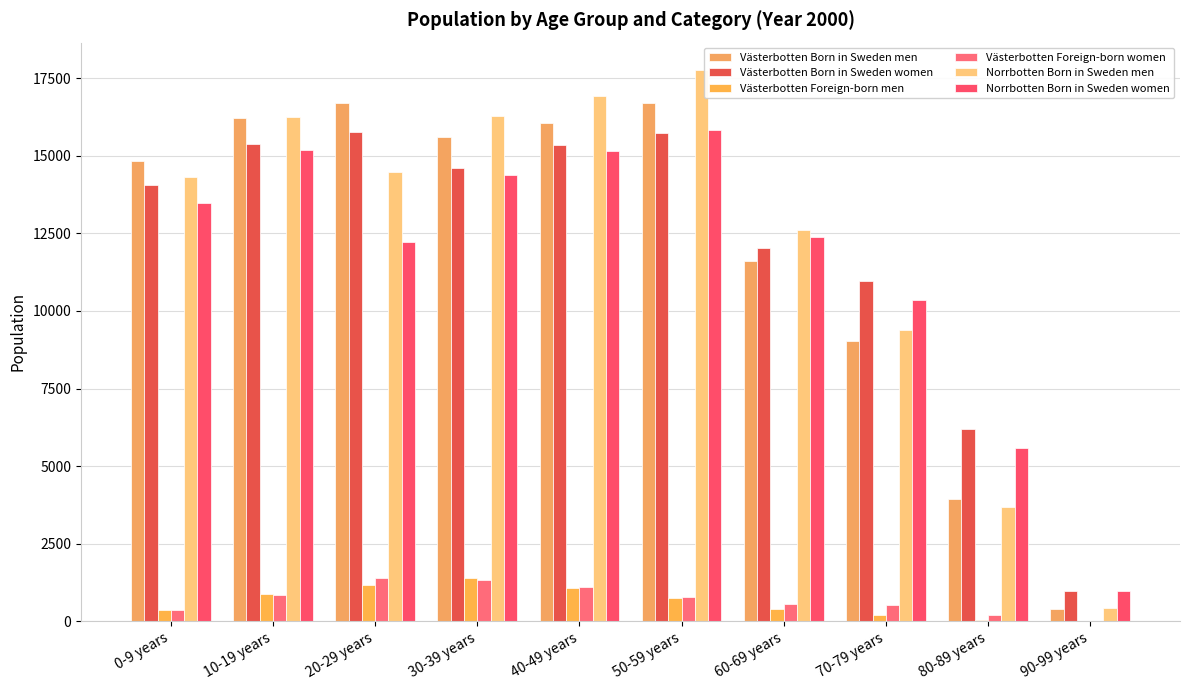

Reading left to right, extract all data points from this chart.

Västerbotten Born in Sweden men: 14826	16227	16693	15617	16066	16690	11613	9027	3952	383
Västerbotten Born in Sweden women: 14065	15383	15775	14618	15336	15726	12016	10972	6209	981
Västerbotten Foreign-born men: 364	876	1175	1404	1073	744	386	200	52	4
Västerbotten Foreign-born women: 363	841	1395	1324	1122	780	572	528	220	22
Norrbotten Born in Sweden men: 14330	16235	14491	16279	16925	17758	12618	9402	3674	414
Norrbotten Born in Sweden women: 13466	15174	12210	14384	15154	15817	12372	10346	5576	967